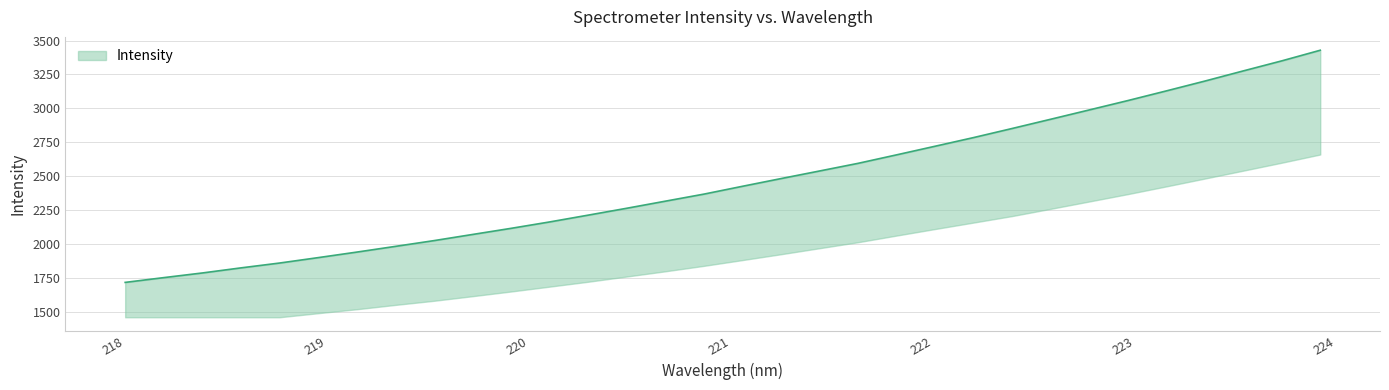

Reading left to right, list all the values displayed in this chart.

218.0596=1715.2	218.2508=1750.5	218.442=1784.8	218.6332=1822.4	218.8244=1858.1	219.0156=1898.0	219.2067=1938.8	219.3979=1981.0	219.589=2023.5	219.7801=2068.9	219.9712=2114.2	220.1623=2161.4	220.3533=2211.6	220.5444=2262.4	220.7354=2314.6	220.9264=2366.7	221.1174=2424.5	221.3083=2481.3	221.4993=2537.4	221.6902=2593.9	221.8812=2656.6	222.0721=2720.2	222.263=2784.2	222.4538=2851.2	222.6447=2919.4	222.8355=2988.0	223.0264=3057.1	223.2172=3128.4	223.408=3201.0	223.5987=3276.1	223.7895=3350.3	223.9802=3428.8